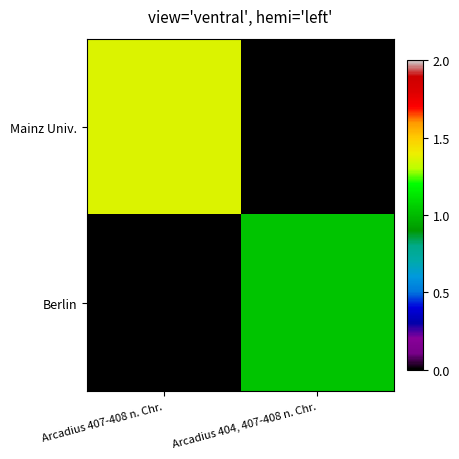

Rank the series at Arcadius 404, 407-408 n. Chr. from lowest to highest value.

Mainz Univ., Berlin